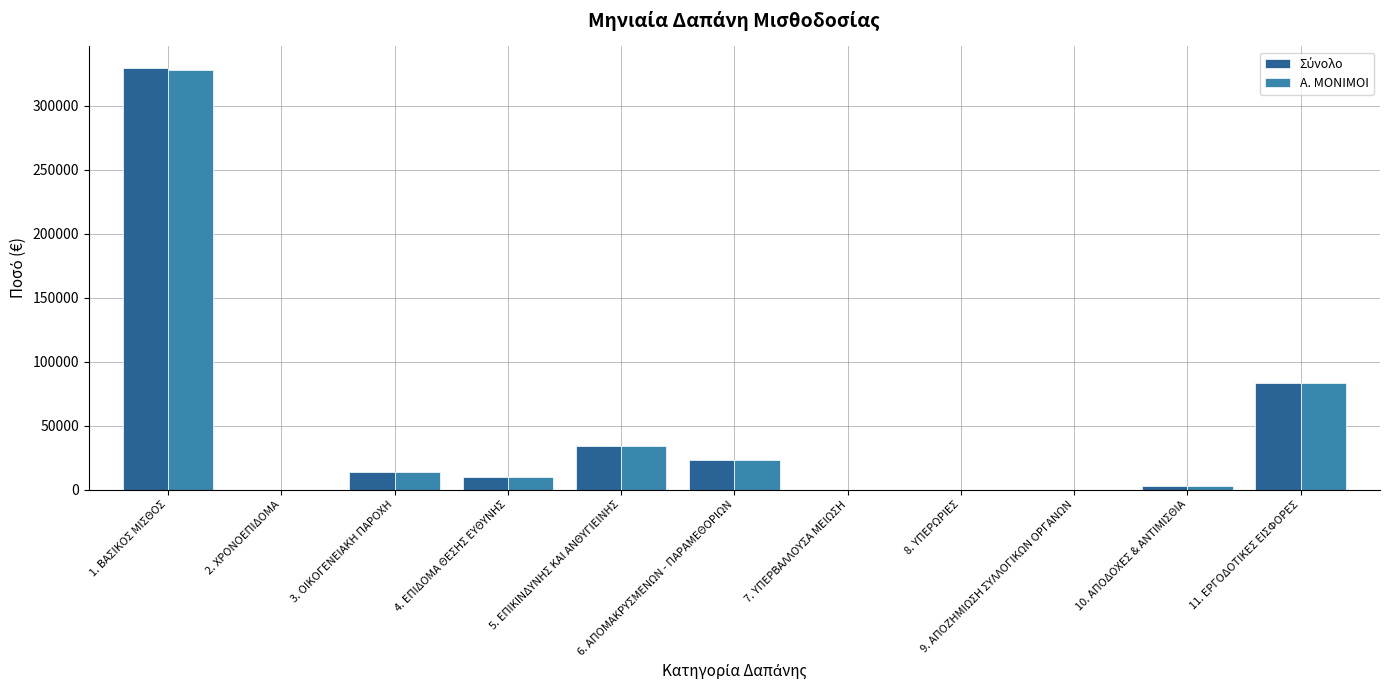

What is the average value of the Α. ΜΟΝΙΜΟΙ series?

45008.2